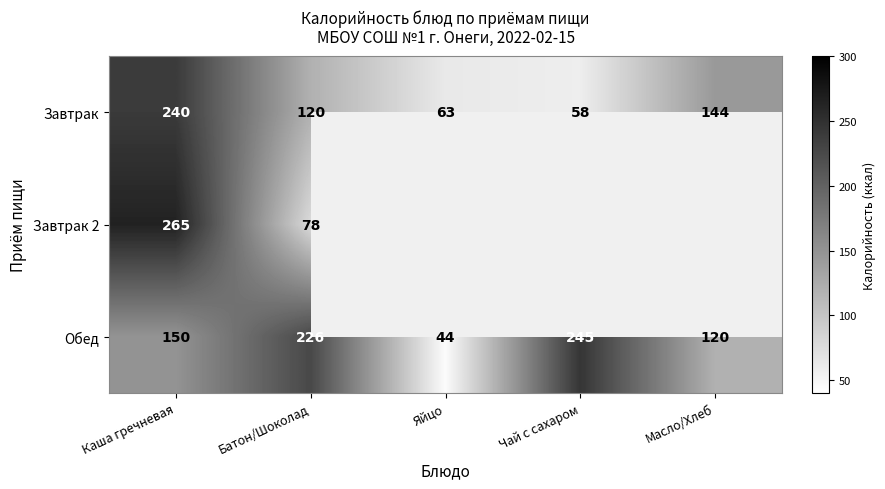

Which has a higher value, Масло/Хлеб or Чай с сахаром?

Масло/Хлеб